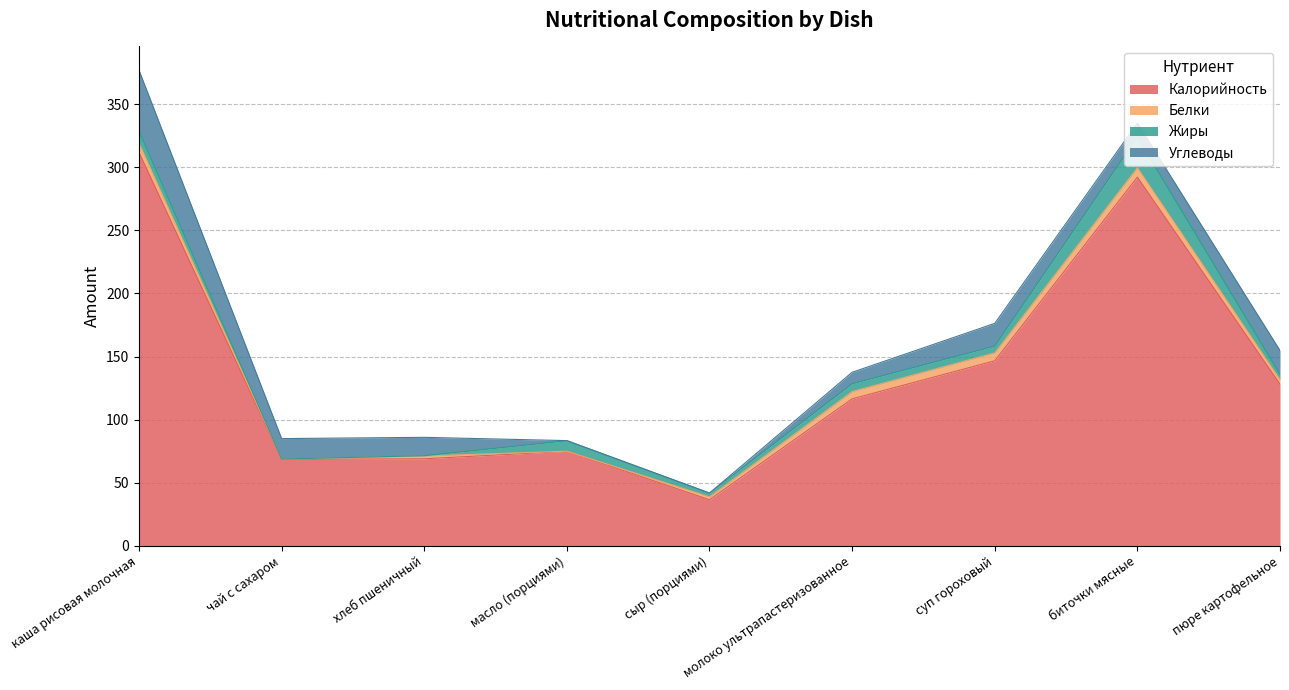

What is the label of the 3rd point from the left?

хлеб пшеничный